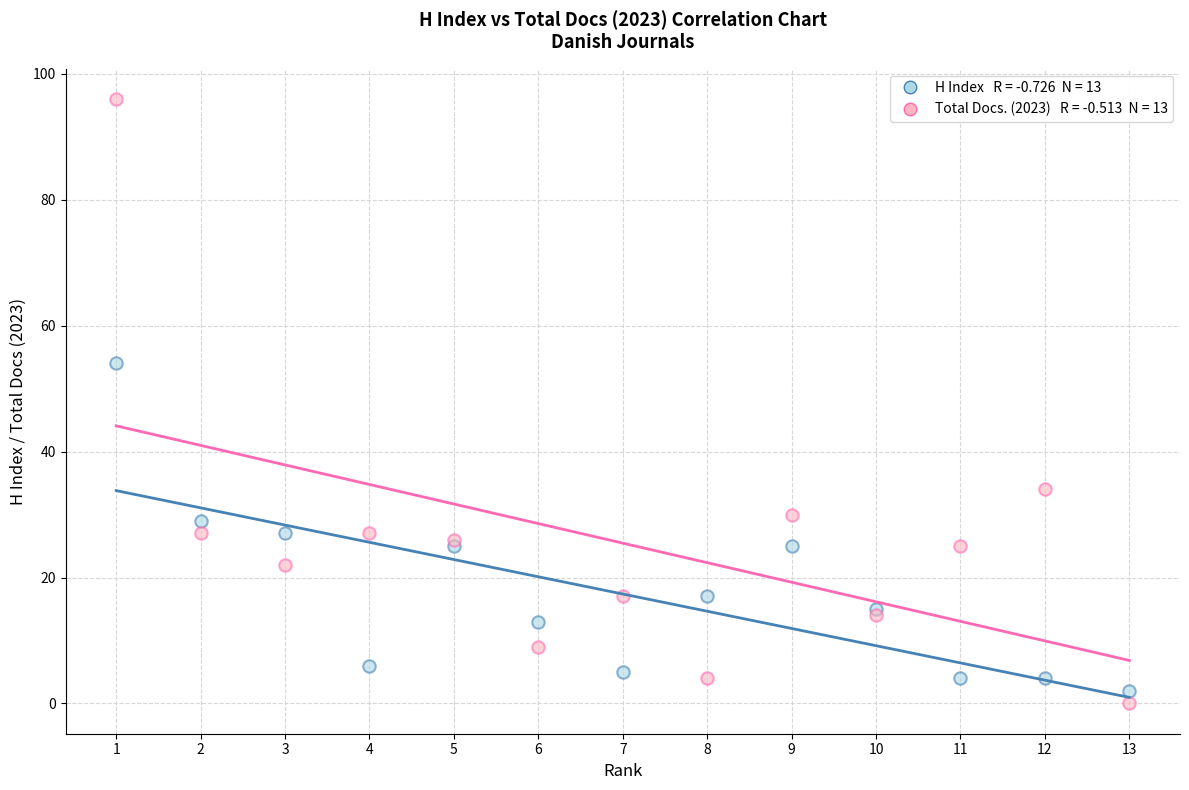

Across all series, what Y value is closest to 48?

54